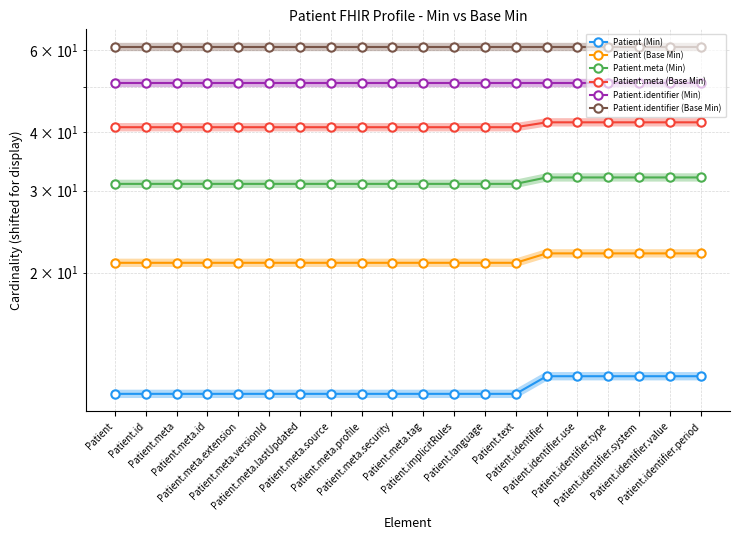

Reading left to right, what are all the values shown in this chart?

Patient (Min): 11	11	11	11	11	11	11	11	11	11	11	11	11	11	12	12	12	12	12	12
Patient (Base Min): 21	21	21	21	21	21	21	21	21	21	21	21	21	21	22	22	22	22	22	22
Patient.meta (Min): 31	31	31	31	31	31	31	31	31	31	31	31	31	31	32	32	32	32	32	32
Patient.meta (Base Min): 41	41	41	41	41	41	41	41	41	41	41	41	41	41	42	42	42	42	42	42
Patient.identifier (Min): 51	51	51	51	51	51	51	51	51	51	51	51	51	51	51	51	51	51	51	51
Patient.identifier (Base Min): 61	61	61	61	61	61	61	61	61	61	61	61	61	61	61	61	61	61	61	61